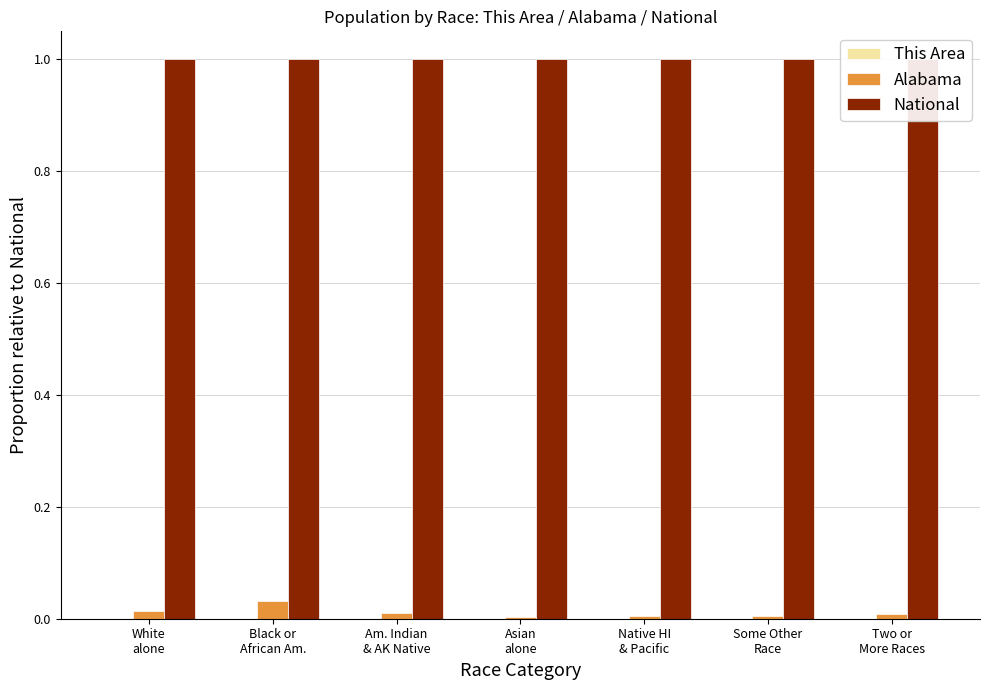

True or false: National has a value of 1.0 at Some Other
Race.

True